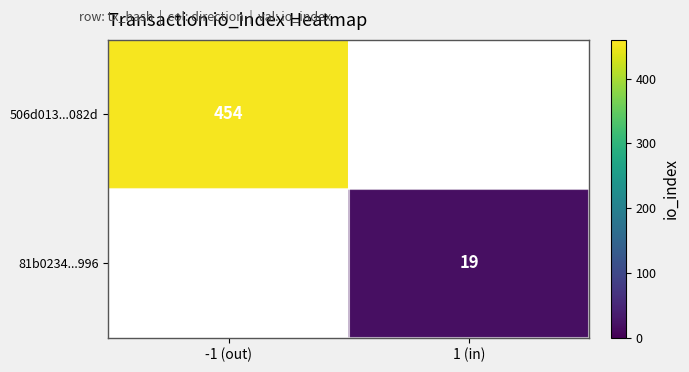

At how many categories does at least one series exceed 41?

1